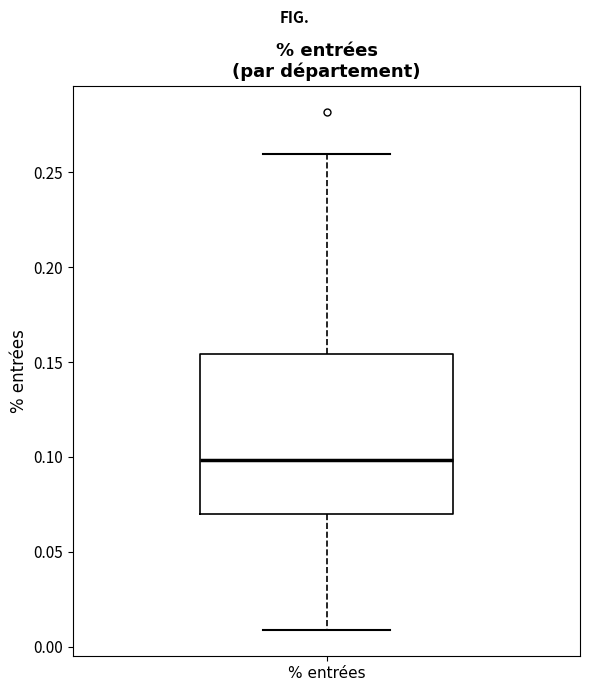

Transcribe this box plot: give where the median line is, the range the box spans, and where the two whiskers end, as read against the y-axis. The values are not printed on the chart, so give them approximately, as read against the axis.

median 0.100, box 0.070 to 0.155, whiskers 0.010 to 0.260